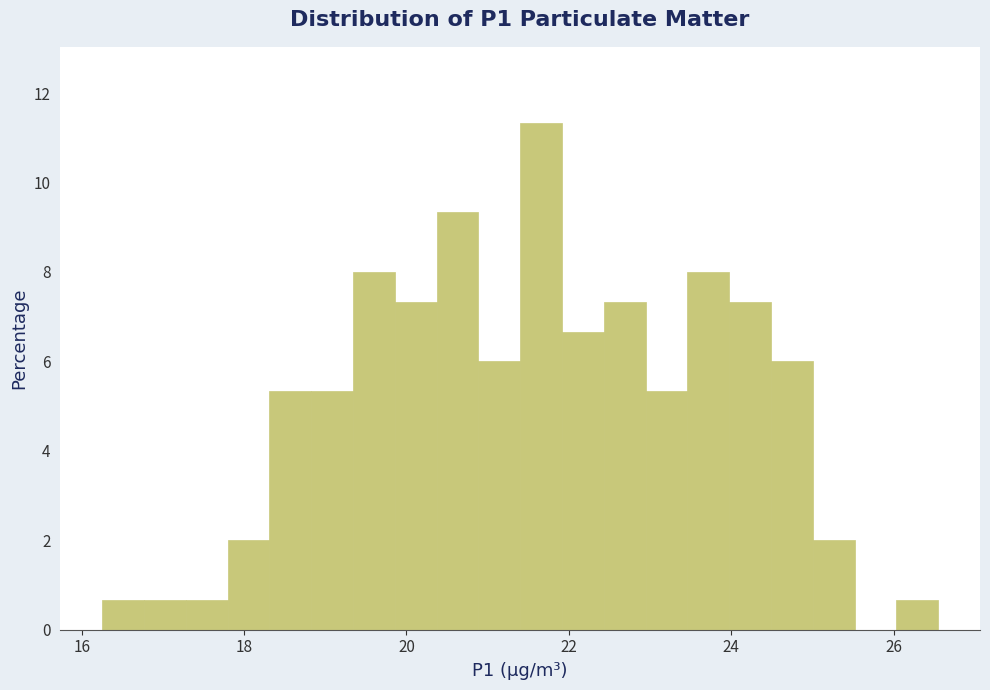

Read against the x-axis, roughly where is the centre of the tallest bar?

21.6